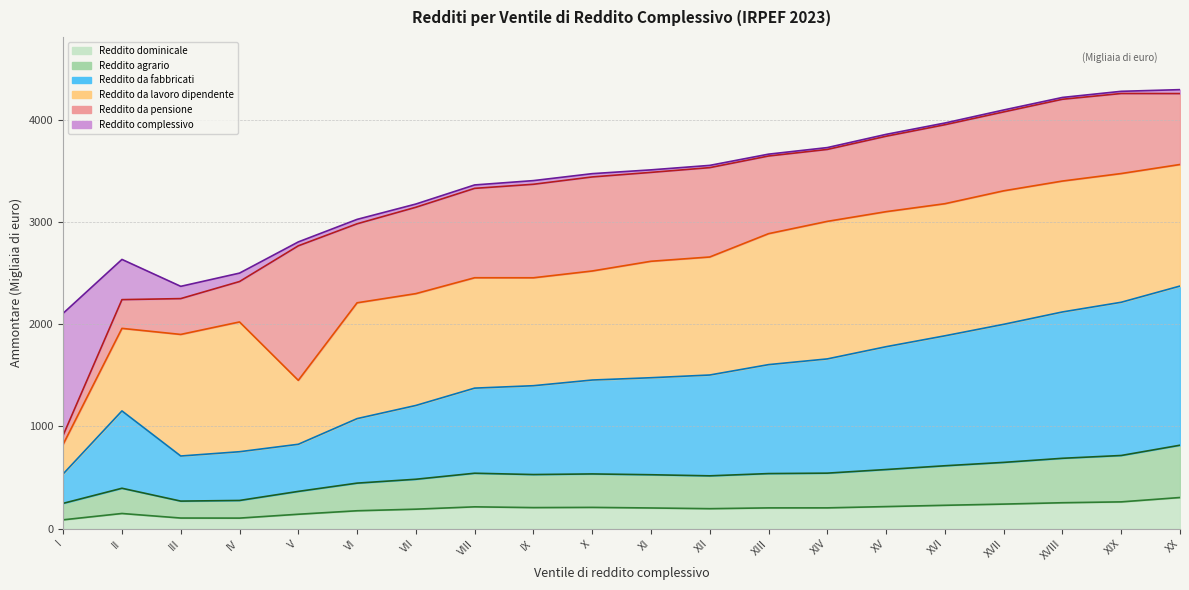

What is the value of the Reddito dominicale (Ammontare) point at the 1st from the left?

87.3